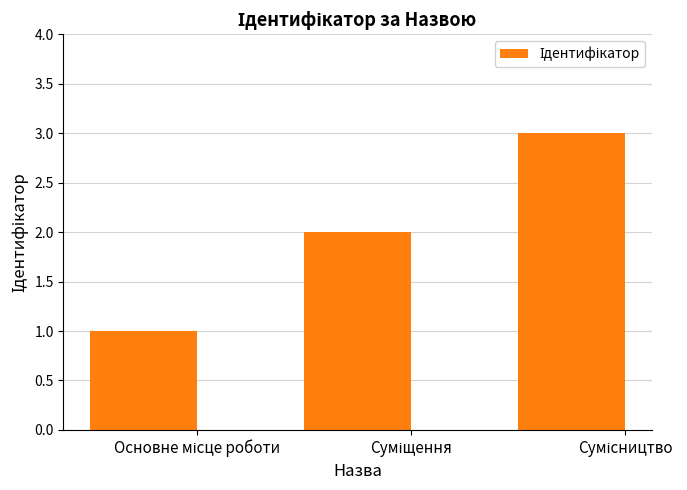

What is the sum of all values?

6